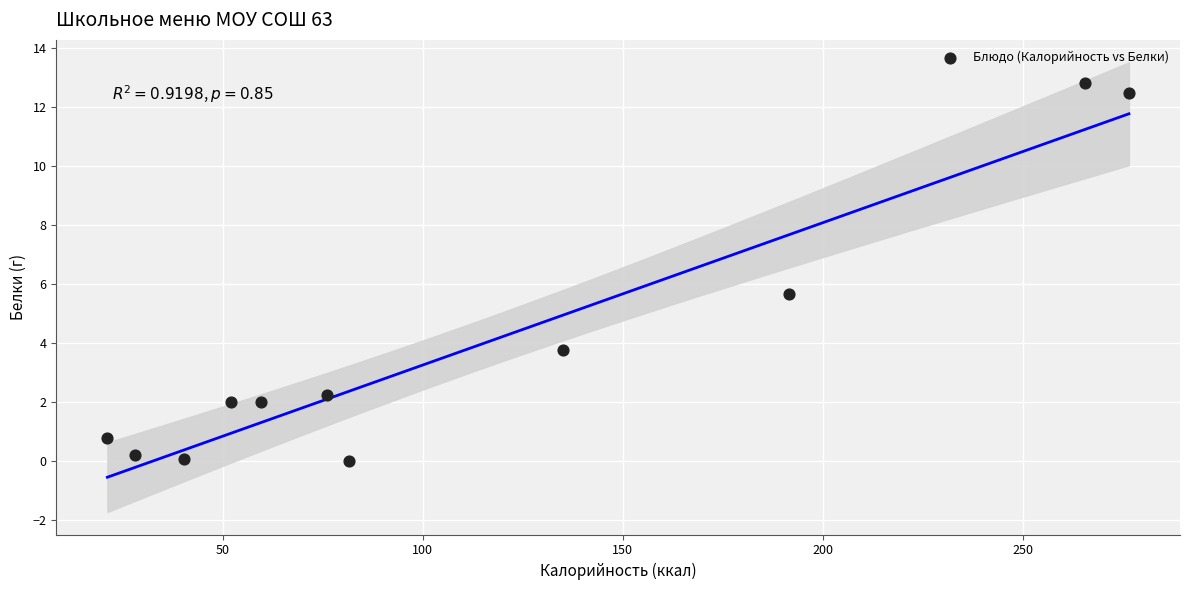

What Y value in the scatter plot is closest to 6?

5.7